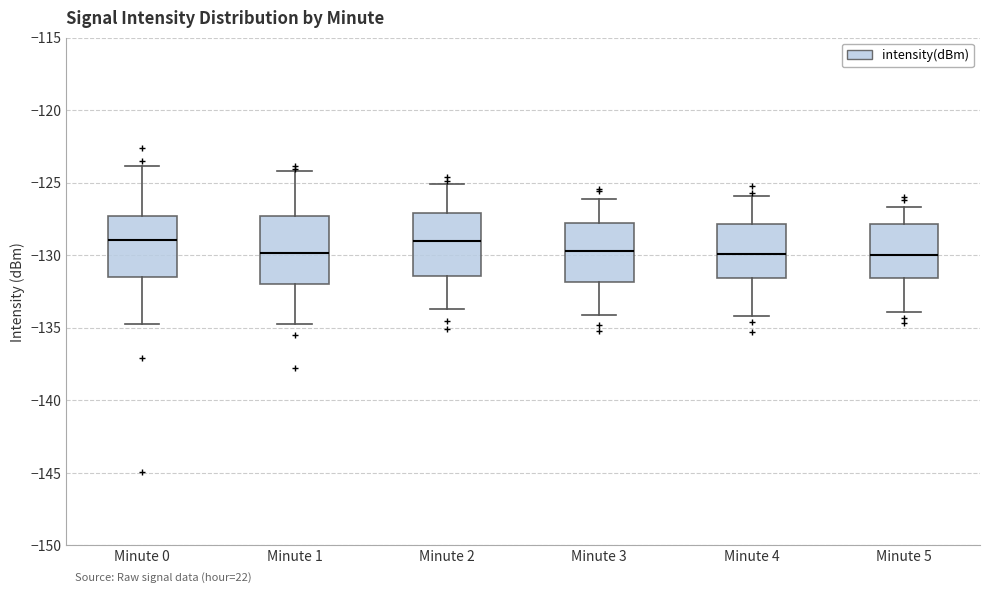

Reading left to right, read every box against the y-axis: the position of its median line, the range the box covers, and the ends of its whiskers. The values are not printed on the chart, so give them approximately, as read against the axis.

Minute 0: median -129.0, box -131.5 to -127.5, whiskers -135.0 to -124.0
Minute 1: median -130.0, box -132.0 to -127.5, whiskers -135.0 to -124.0
Minute 2: median -129.0, box -131.5 to -127.0, whiskers -133.5 to -125.0
Minute 3: median -129.5, box -132.0 to -127.5, whiskers -134.0 to -126.0
Minute 4: median -130.0, box -131.5 to -128.0, whiskers -134.0 to -126.0
Minute 5: median -130.0, box -131.5 to -128.0, whiskers -134.0 to -126.5